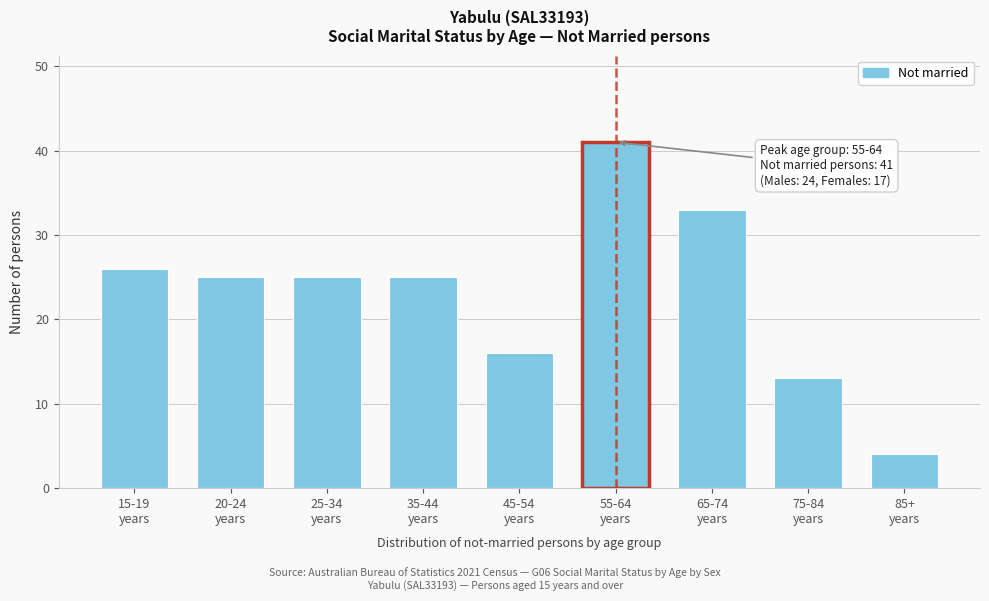

Reading right to left, transcribe all the data shown in this chart.

4	13	33	41	16	25	25	25	26